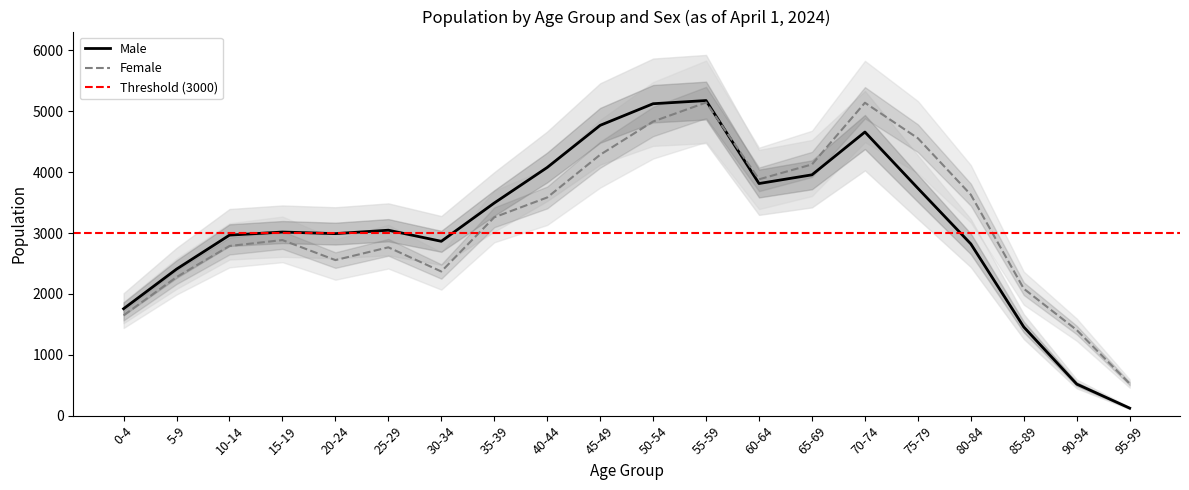

At which label does Male first exceed 3046?

35-39